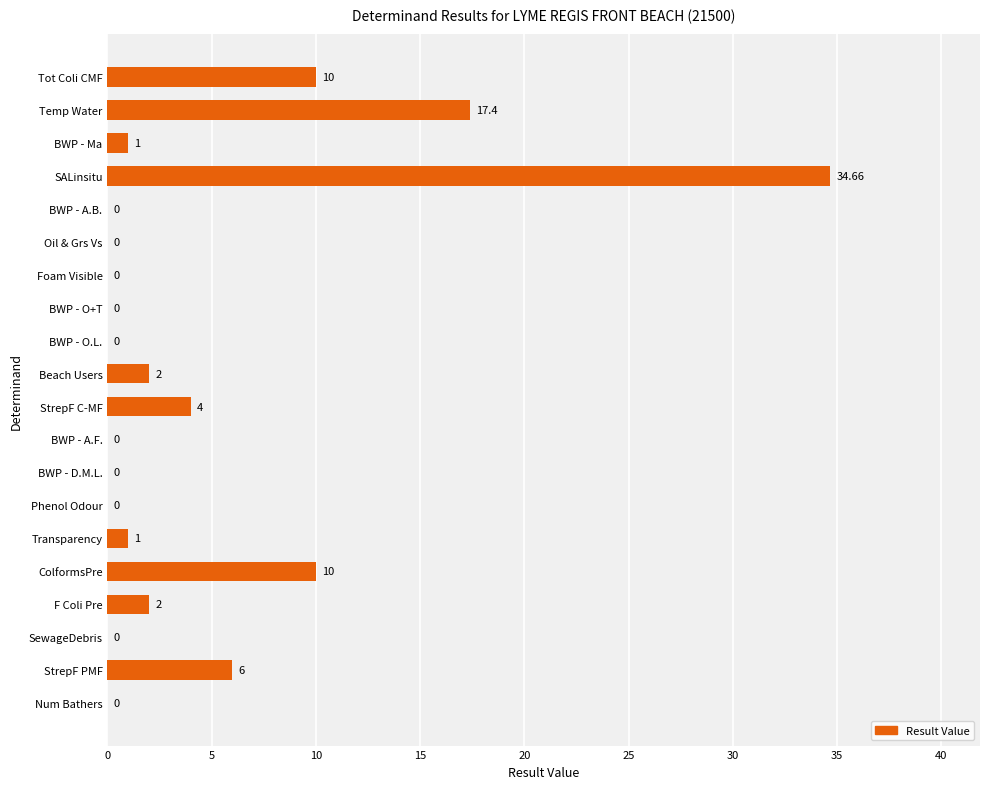

At which label is the value closest to 17?

Temp Water